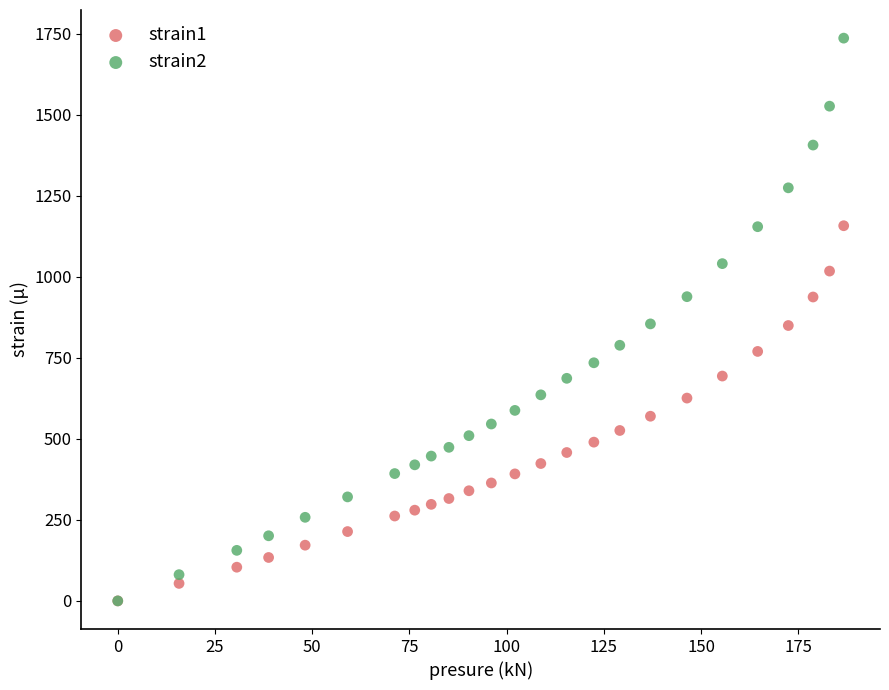

Which series has the largest Y range (max minus min)?

strain2